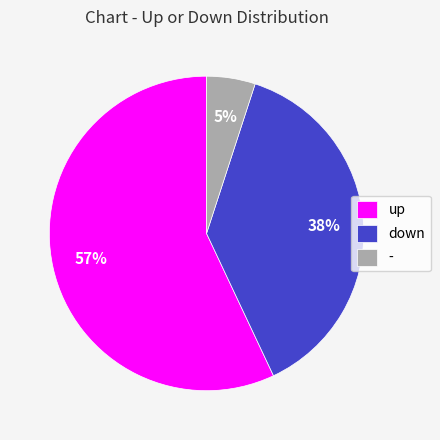

What is the majority slice?

up